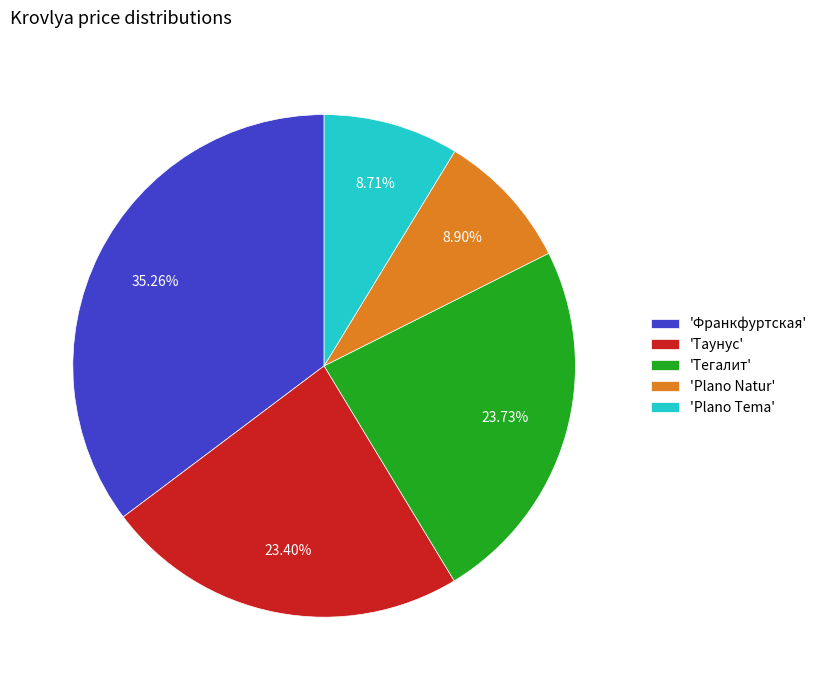

Which has a higher value, 'Plano Tema' or 'Таунус'?

'Таунус'